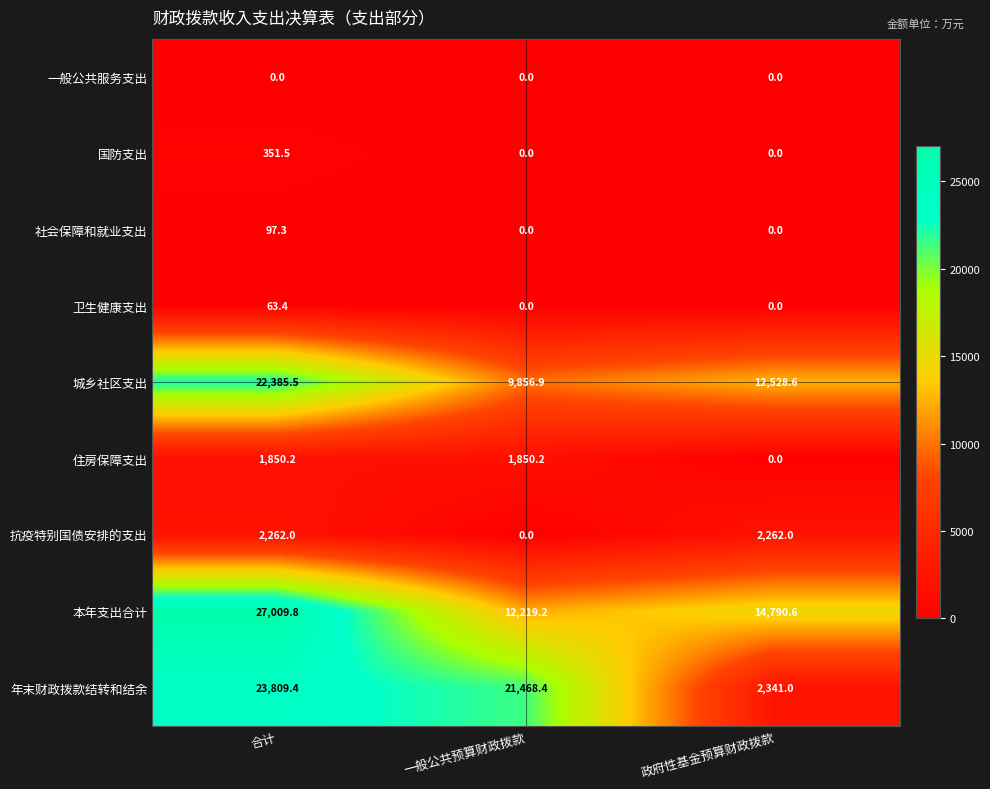

Reading right to left, list all the values displayed in this chart.

一般公共服务支出: 政府性基金预算财政拨款=0.0	一般公共预算财政拨款=0.0	合计=0.0
国防支出: 政府性基金预算财政拨款=0.0	一般公共预算财政拨款=0.0	合计=351.5
社会保障和就业支出: 政府性基金预算财政拨款=0.0	一般公共预算财政拨款=0.0	合计=97.3
卫生健康支出: 政府性基金预算财政拨款=0.0	一般公共预算财政拨款=0.0	合计=63.4
城乡社区支出: 政府性基金预算财政拨款=12528.6	一般公共预算财政拨款=9856.9	合计=22385.5
住房保障支出: 政府性基金预算财政拨款=0.0	一般公共预算财政拨款=1850.2	合计=1850.2
抗疫特别国债安排的支出: 政府性基金预算财政拨款=2262.0	一般公共预算财政拨款=0.0	合计=2262.0
本年支出合计: 政府性基金预算财政拨款=14790.6	一般公共预算财政拨款=12219.2	合计=27009.8
年末财政拨款结转和结余: 政府性基金预算财政拨款=2341.0	一般公共预算财政拨款=21468.4	合计=23809.4